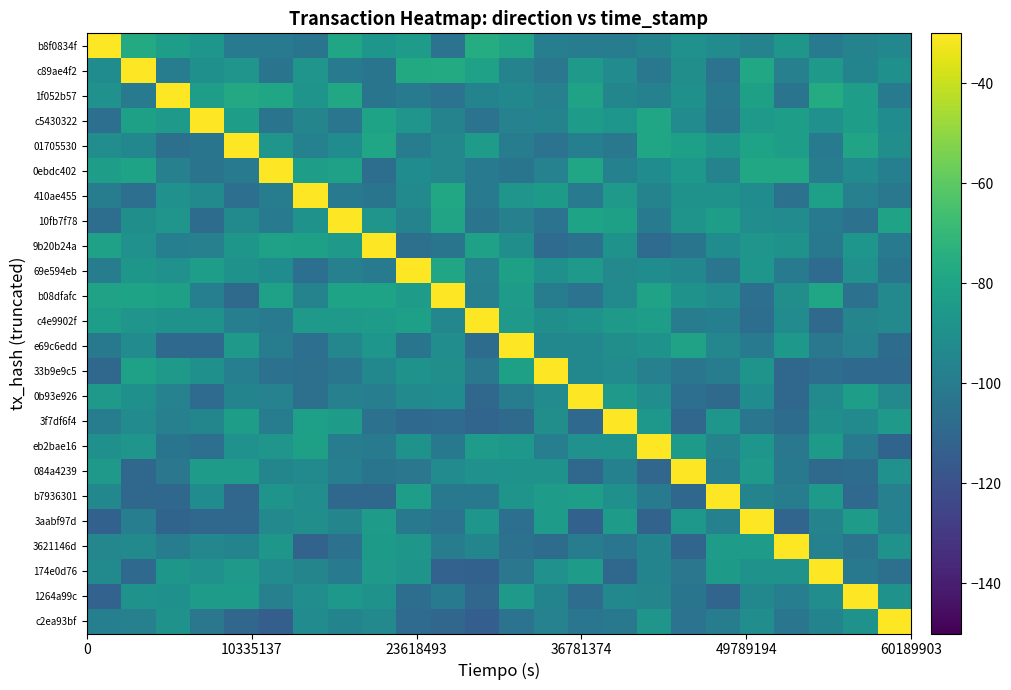

Reading right to left, what are all the values shown in this chart?

b8f0834f: -94.0	-96.2	-100.8	-86.6	-96.3	-92.0	-89.3	-95.9	-99.5	-99.5	-98.6	-80.0	-75.9	-104.4	-83.8	-87.0	-79.0	-103.3	-100.3	-100.3	-87.0	-83.0	-76.5	-30.0
c89ae4f2: -89.8	-96.1	-85.5	-97.7	-78.1	-104.4	-90.6	-101.8	-92.2	-84.9	-102.5	-96.3	-81.2	-76.4	-77.0	-103.5	-100.3	-87.2	-104.0	-87.6	-90.0	-99.4	-30.0	-91.7
1f052b57: -99.9	-82.7	-76.2	-103.6	-81.8	-101.6	-89.6	-97.4	-95.1	-81.0	-97.7	-94.2	-96.1	-104.5	-100.0	-103.2	-78.2	-87.9	-79.0	-77.6	-82.6	-30.0	-100.3	-89.4
c5430322: -91.4	-83.1	-89.4	-83.4	-84.9	-102.7	-92.1	-79.6	-87.1	-84.4	-96.5	-96.9	-104.3	-96.3	-87.6	-80.4	-102.8	-95.5	-104.0	-83.1	-30.0	-85.0	-81.8	-106.1
01705530: -90.5	-79.9	-101.1	-82.6	-80.5	-87.7	-82.4	-78.8	-101.8	-98.0	-104.4	-99.8	-84.0	-94.4	-99.2	-79.4	-91.4	-97.2	-87.6	-30.0	-103.4	-105.9	-93.8	-91.0
0ebdc402: -98.1	-92.2	-99.5	-78.2	-77.9	-96.2	-86.0	-91.5	-97.4	-78.8	-97.0	-103.5	-100.4	-94.6	-91.8	-106.9	-81.3	-82.5	-30.0	-100.2	-103.8	-97.5	-80.2	-82.9
410ae455: -101.9	-97.9	-82.4	-104.8	-91.4	-88.5	-88.5	-96.5	-85.7	-100.4	-84.7	-87.3	-100.2	-77.9	-92.8	-103.2	-100.3	-30.0	-99.1	-106.0	-92.4	-89.2	-106.4	-99.0
10fb7f78: -81.0	-105.1	-100.7	-92.0	-91.3	-83.4	-88.1	-100.2	-81.6	-80.2	-104.5	-97.7	-103.8	-79.8	-96.3	-87.2	-30.0	-88.6	-101.1	-92.6	-107.4	-87.6	-90.2	-106.7
9b20b24a: -101.2	-87.0	-101.6	-88.8	-87.6	-91.9	-103.5	-108.2	-88.4	-105.3	-108.1	-90.1	-81.4	-103.5	-105.8	-30.0	-84.9	-81.7	-81.4	-86.6	-97.9	-98.2	-89.3	-81.3
69e594eb: -103.4	-89.4	-108.0	-100.3	-87.1	-102.9	-94.0	-91.4	-93.7	-84.9	-89.8	-82.0	-97.0	-79.6	-30.0	-100.8	-97.7	-105.9	-91.7	-89.0	-83.3	-89.3	-86.4	-99.0
b08dfafc: -93.6	-105.0	-79.5	-90.7	-106.3	-92.1	-88.3	-81.1	-92.5	-104.1	-99.7	-83.6	-97.6	-30.0	-83.6	-80.3	-80.2	-96.3	-81.3	-108.7	-98.1	-81.7	-80.5	-81.0
c4e9902f: -93.3	-95.6	-108.5	-92.2	-106.8	-98.3	-99.4	-82.9	-85.7	-88.5	-90.1	-85.6	-30.0	-94.2	-82.2	-83.6	-85.3	-85.3	-100.8	-98.8	-88.5	-88.7	-87.4	-83.3
e69c6edd: -107.6	-96.8	-101.9	-86.1	-100.3	-94.5	-80.7	-88.2	-90.9	-93.8	-94.1	-30.0	-107.4	-91.3	-103.5	-86.9	-94.3	-106.2	-99.2	-85.3	-108.9	-109.1	-92.3	-101.4
33b9e9c5: -109.2	-109.0	-106.9	-110.0	-87.7	-99.7	-103.0	-97.8	-92.1	-93.8	-30.0	-81.8	-102.0	-90.6	-89.0	-93.9	-102.9	-105.7	-105.2	-98.1	-89.5	-85.3	-81.5	-109.7
0b93e926: -93.6	-82.6	-93.3	-110.0	-91.6	-108.7	-105.9	-91.1	-85.1	-30.0	-92.1	-99.6	-109.5	-91.8	-92.4	-98.9	-97.8	-105.6	-96.6	-96.1	-107.9	-96.6	-89.7	-85.2
3f7df6f4: -84.9	-92.4	-90.3	-107.7	-102.8	-86.8	-110.6	-85.9	-30.0	-109.1	-90.8	-108.4	-110.7	-108.2	-109.2	-105.4	-84.1	-82.4	-99.7	-83.0	-94.9	-97.5	-92.0	-99.6
eb2bae16: -111.3	-100.0	-84.8	-102.1	-86.9	-96.5	-84.6	-30.0	-89.0	-89.1	-98.8	-85.9	-83.7	-101.4	-88.4	-100.5	-99.3	-82.0	-87.5	-89.1	-106.3	-103.2	-87.6	-89.6
084a4239: -89.2	-107.8	-108.6	-101.6	-85.5	-98.8	-30.0	-110.4	-97.3	-109.3	-88.4	-88.3	-89.5	-91.9	-102.2	-103.3	-98.6	-93.1	-94.9	-83.6	-83.6	-102.5	-109.3	-84.9
b7936301: -97.7	-109.2	-85.3	-99.8	-95.7	-30.0	-110.0	-101.2	-89.9	-82.9	-84.1	-88.1	-101.4	-101.3	-82.9	-110.0	-110.1	-91.3	-87.8	-110.3	-91.5	-110.0	-109.5	-94.0
3aabf97d: -97.2	-83.8	-96.3	-110.7	-30.0	-97.1	-86.2	-111.6	-83.8	-112.6	-84.0	-106.2	-86.9	-104.3	-101.7	-84.1	-95.4	-90.5	-93.4	-109.4	-109.4	-111.2	-98.9	-112.6
3621146d: -88.9	-104.0	-97.3	-30.0	-83.7	-84.1	-111.0	-95.8	-102.7	-99.4	-107.7	-105.0	-94.7	-99.7	-86.6	-84.8	-104.9	-112.0	-86.3	-95.8	-94.5	-99.7	-92.5	-94.5
174e0d76: -105.5	-101.3	-30.0	-88.6	-88.5	-84.7	-102.3	-95.9	-109.2	-84.1	-89.4	-102.5	-113.0	-112.4	-87.8	-85.8	-101.2	-95.3	-92.0	-85.3	-89.1	-86.4	-108.9	-93.2
1264a99c: -88.6	-30.0	-91.0	-98.6	-94.0	-110.8	-103.4	-95.6	-94.0	-107.3	-96.0	-85.5	-110.3	-100.7	-106.7	-88.7	-85.8	-91.1	-97.5	-84.3	-84.2	-89.8	-88.2	-112.5
c2ea93bf: -30.0	-88.7	-95.9	-102.7	-91.1	-99.2	-104.1	-87.5	-101.5	-102.8	-96.9	-104.1	-114.1	-110.5	-108.2	-93.5	-96.0	-91.9	-113.7	-110.6	-102.5	-88.3	-97.8	-98.0